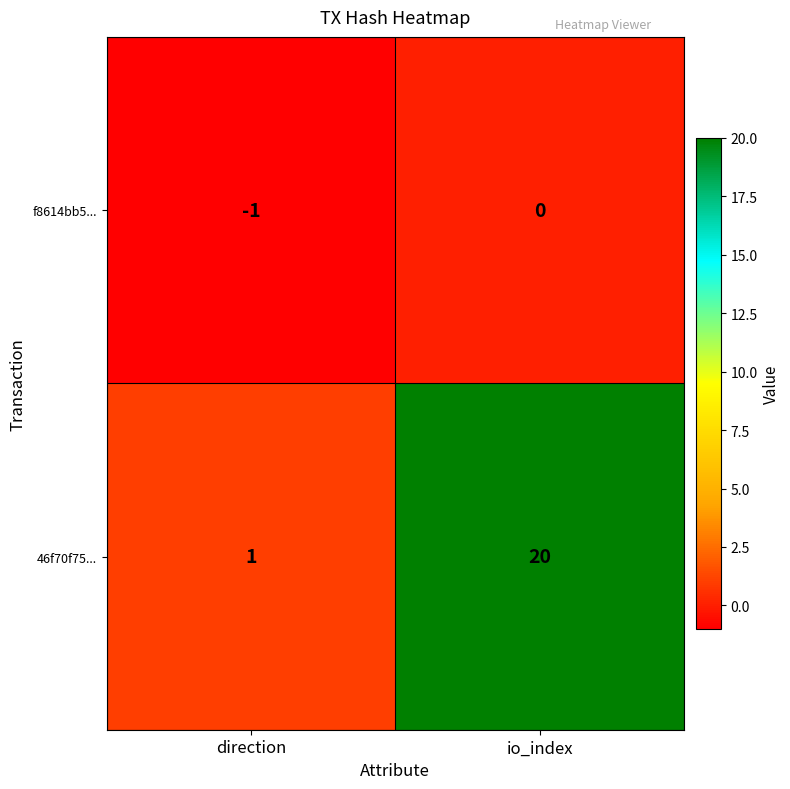

At which label does 46f70f75... reach its minimum?

direction